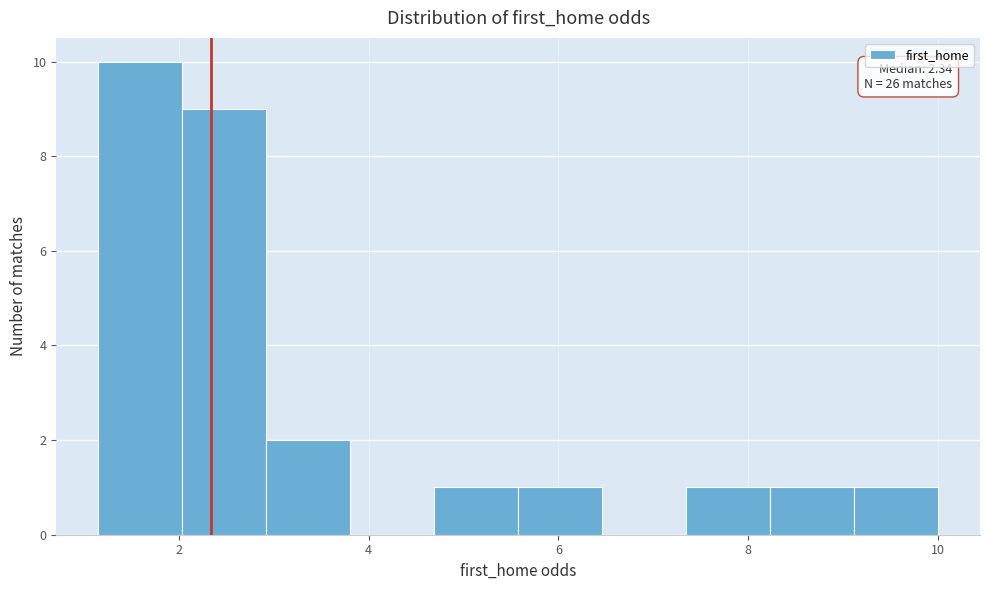

Which range on the x-axis has the tallest bar?

1.2 to 2.0